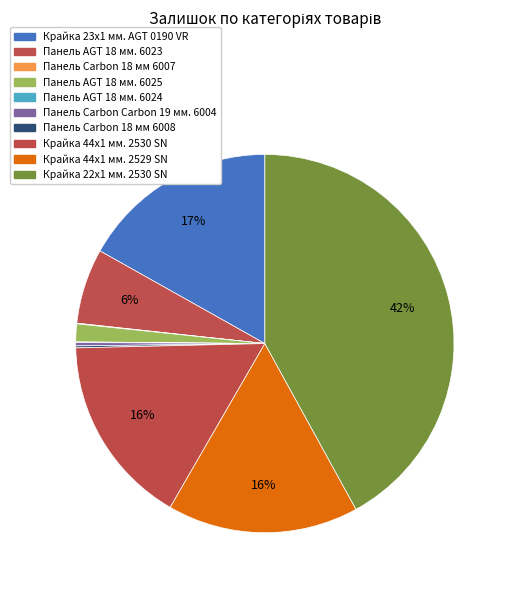

How many segments does this pie chart have?

10